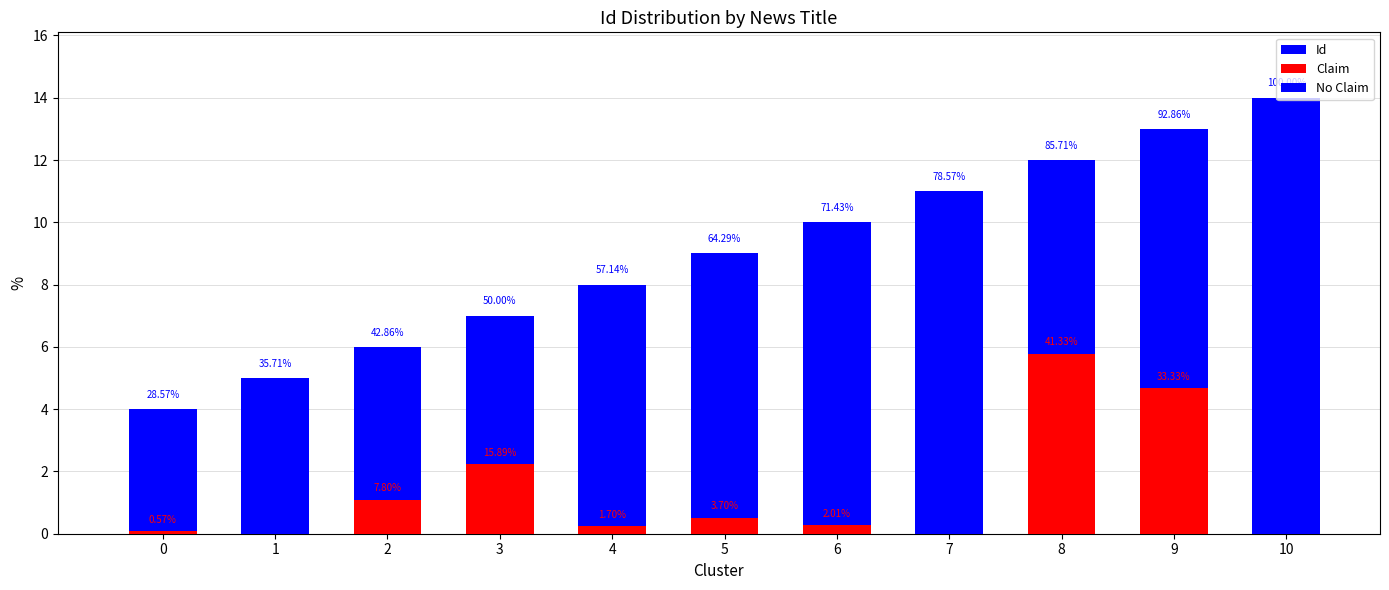

What is the maximum value for Id?

14.0